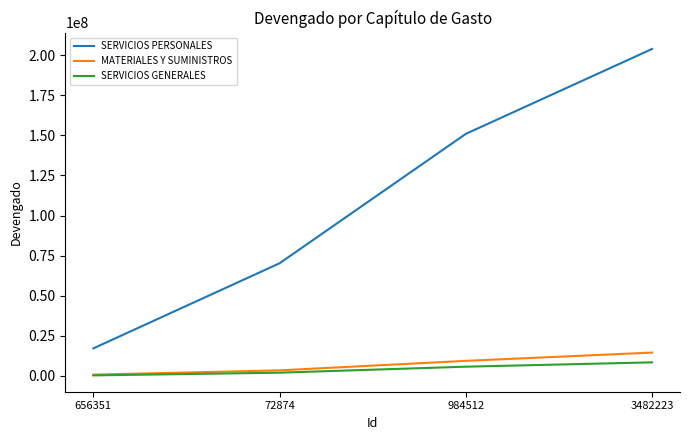

Reading right to left, extract all data points from this chart.

SERVICIOS PERSONALES: 3482223=203908578.0	984512=150946475.3	72874=70217401.5	656351=17114797.6
MATERIALES Y SUMINISTROS: 3482223=14499461.2	984512=9330402.6	72874=3399849.0	656351=742709.4
SERVICIOS GENERALES: 3482223=8395065.6	984512=5692671.2	72874=1953406.3	656351=256907.8